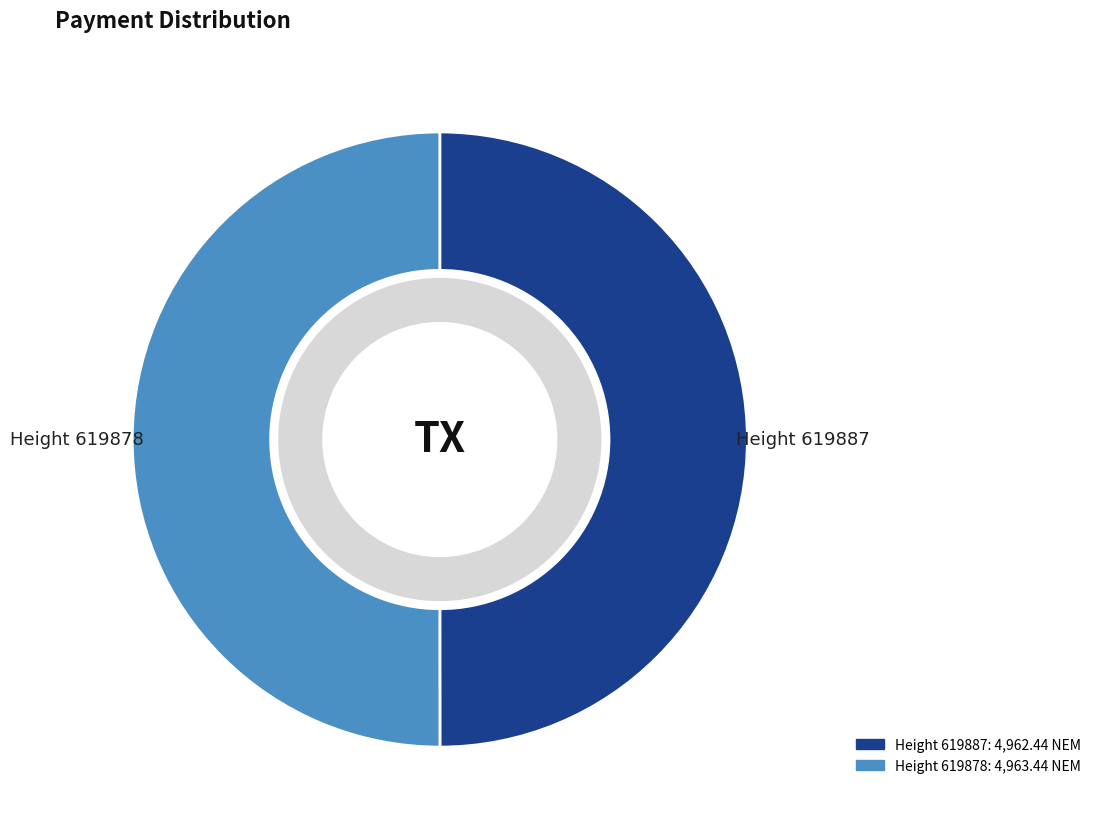

What is the change in value from Height 619887 to Height 619878?

+1.0